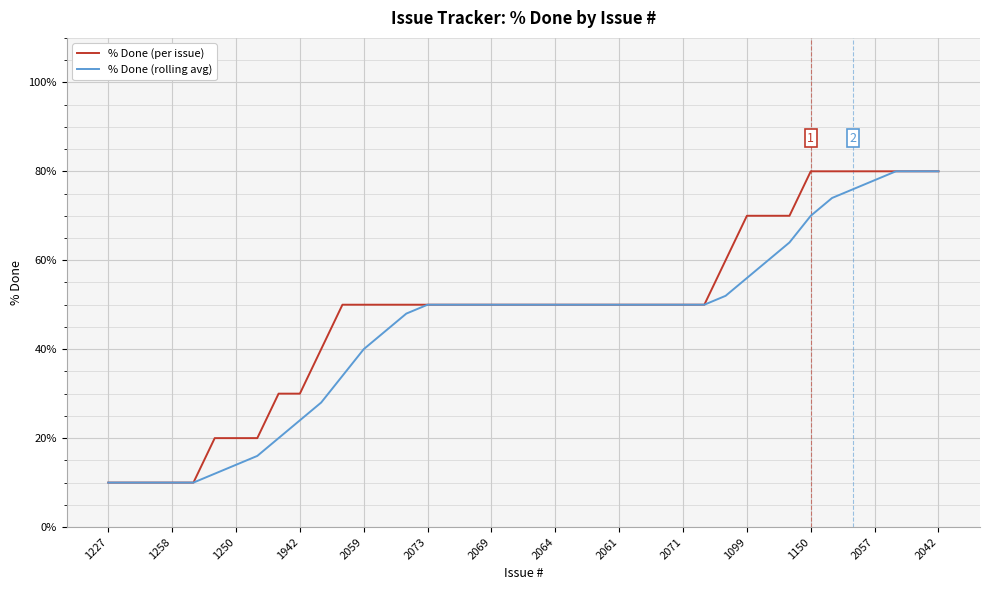

What is the lowest value of the % Done (rolling avg) series?

10